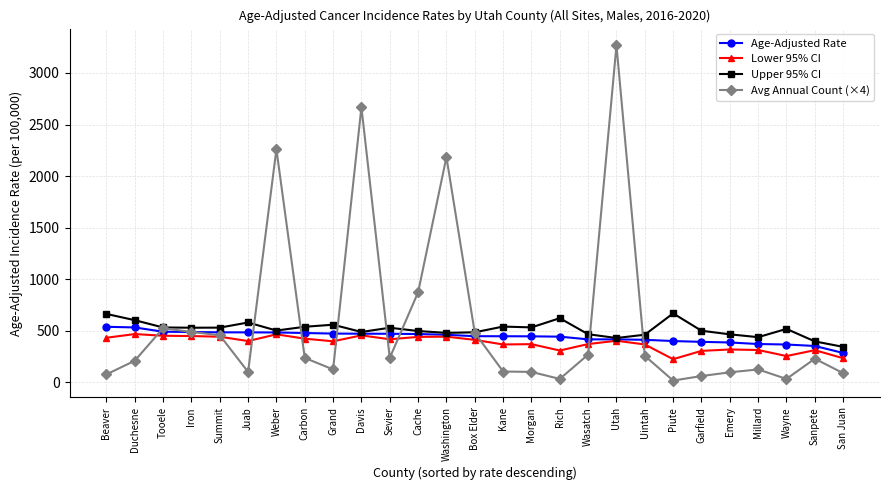

How many lines are shown in the chart?

4